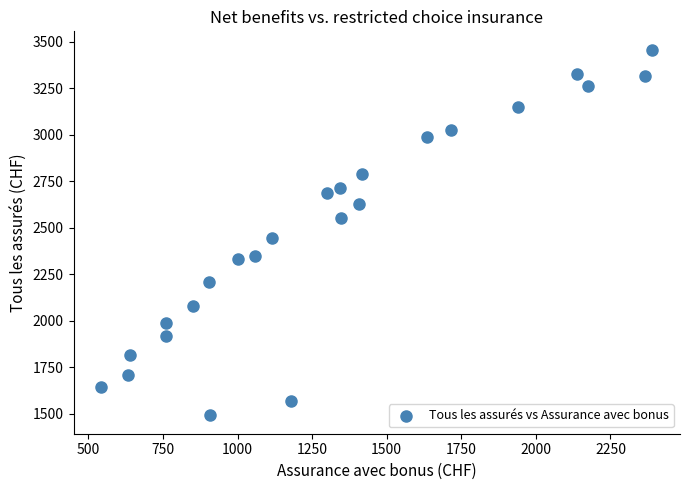

What Y value in the scatter plot is closest to 2474?

2444.2